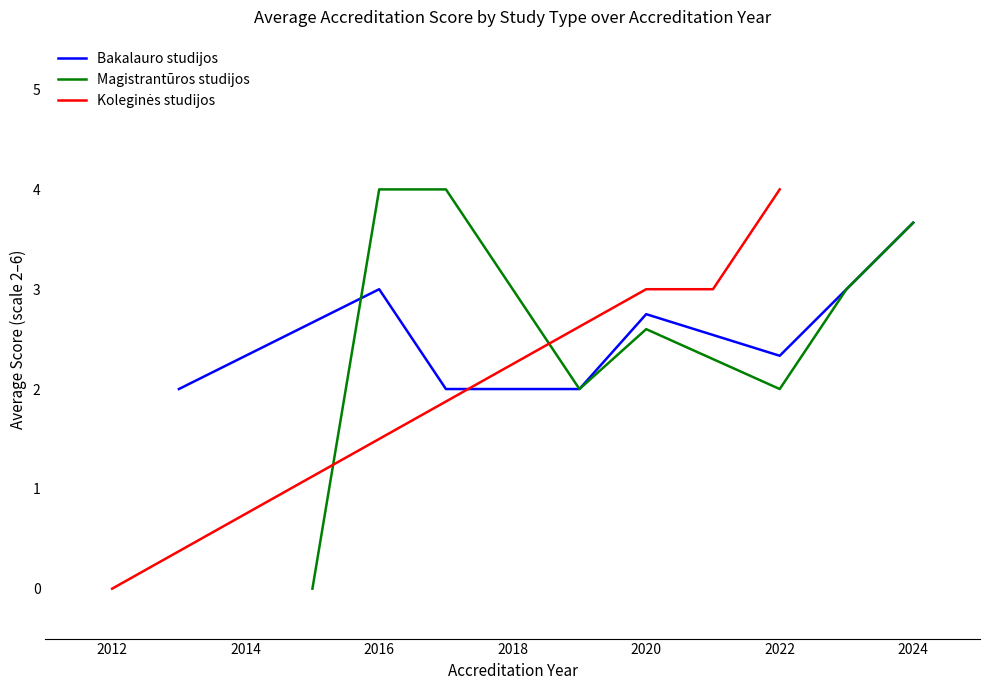

What is the maximum value shown in the chart?

4